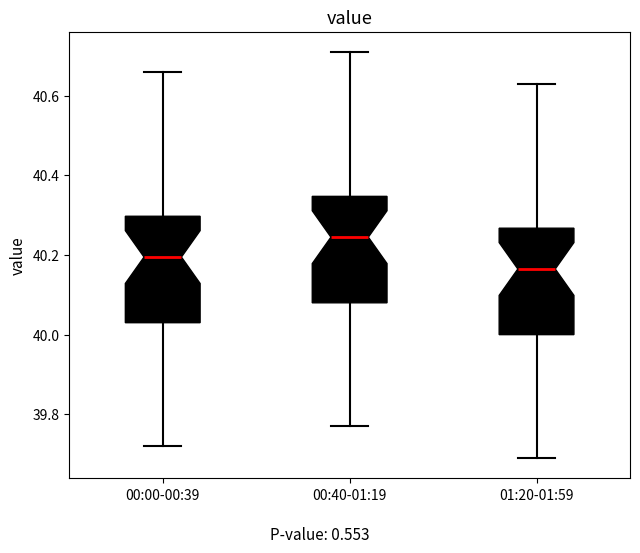

Reading left to right, transcribe this box plot: for each box, give where its median line is, the range the box spans, and where its two whiskers end, as read against the y-axis. The values are not printed on the chart, so give them approximately, as read against the axis.

00:00-00:39: median 40.20, box 40.04 to 40.30, whiskers 39.72 to 40.66
00:40-01:19: median 40.24, box 40.08 to 40.34, whiskers 39.78 to 40.72
01:20-01:59: median 40.16, box 40.00 to 40.26, whiskers 39.70 to 40.64